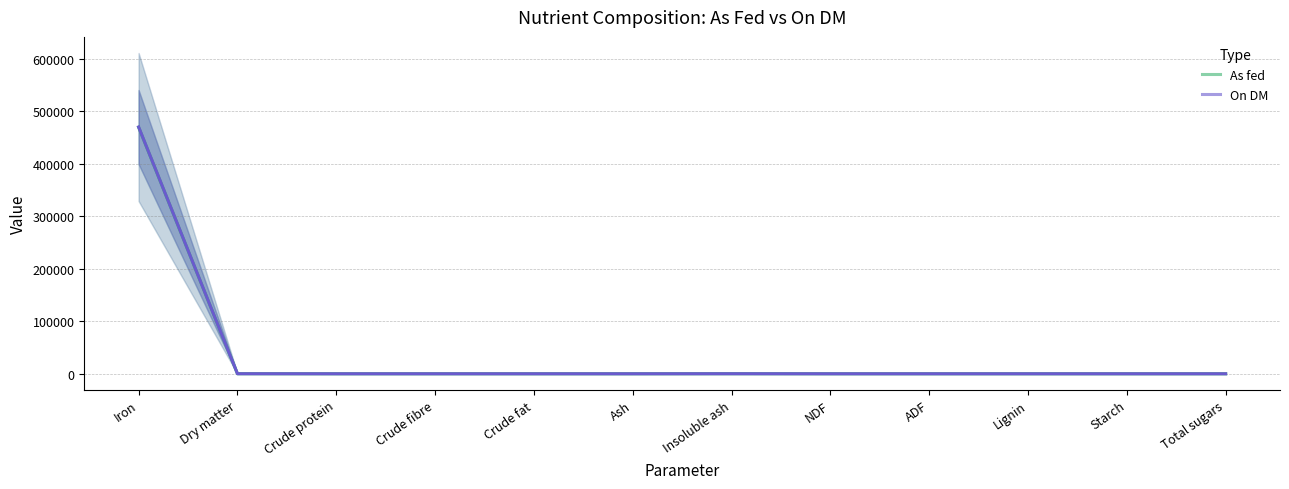

True or false: As fed has a value of -191318.8 at Crude protein.

False